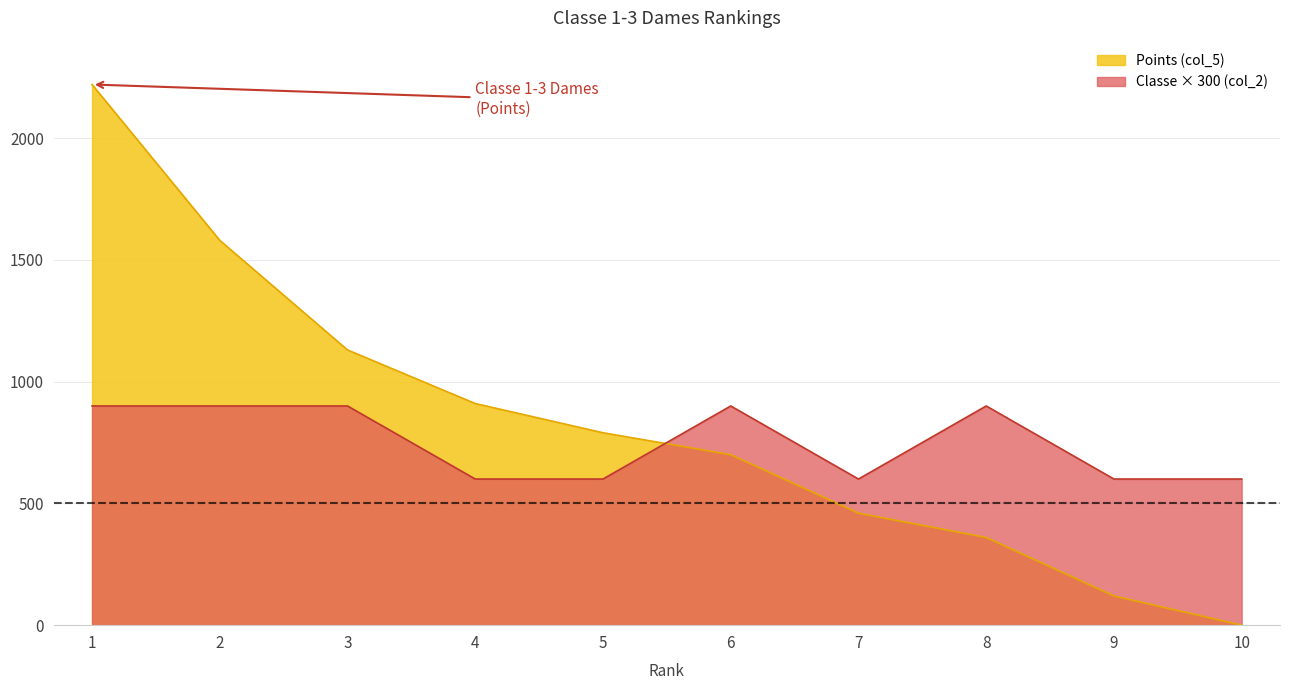

In Classe (col_2), how many points are lower than both neighbors (excluding endpoints)?

1